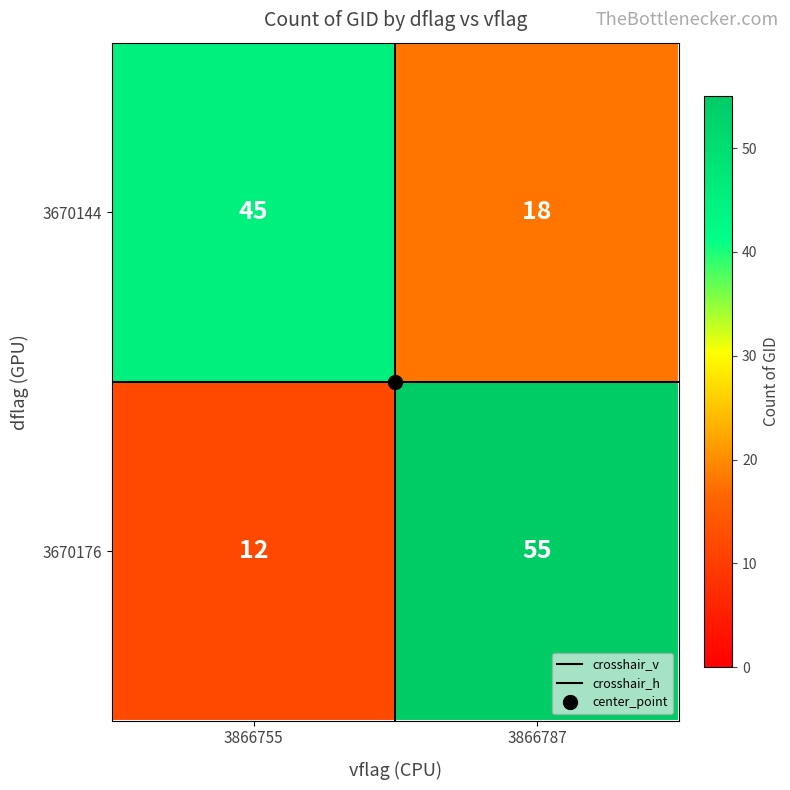

Which series has the largest total across all categories?

3670176